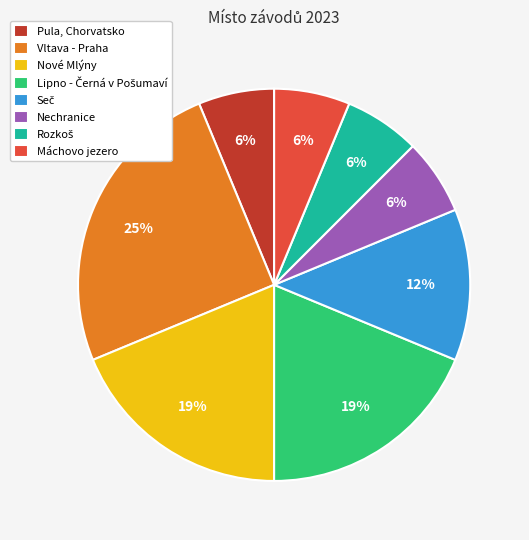

How many slices are in this pie chart?

8